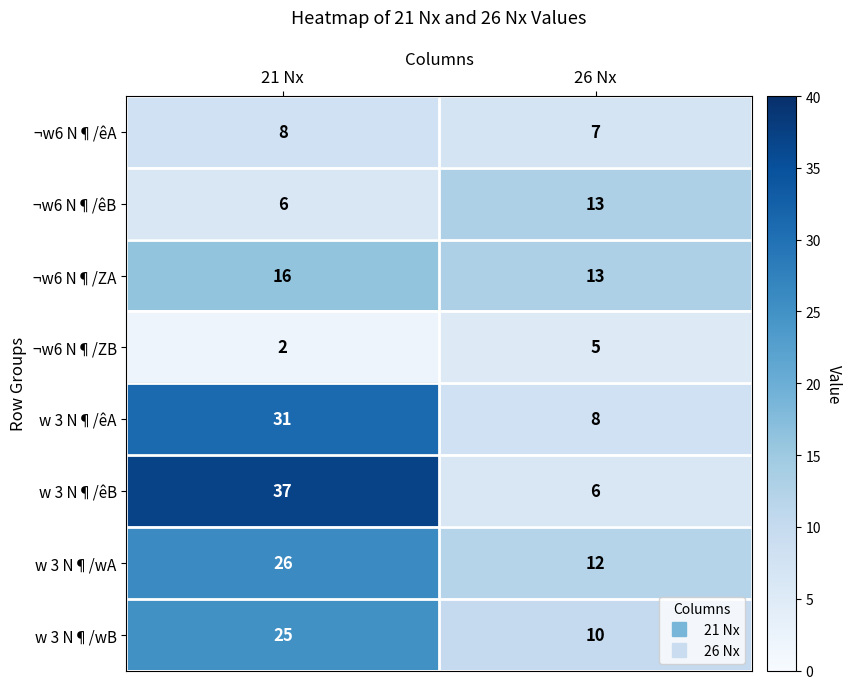

Which series changed the most between 21 Nx and 26 Nx?

w 3 N¶/êB